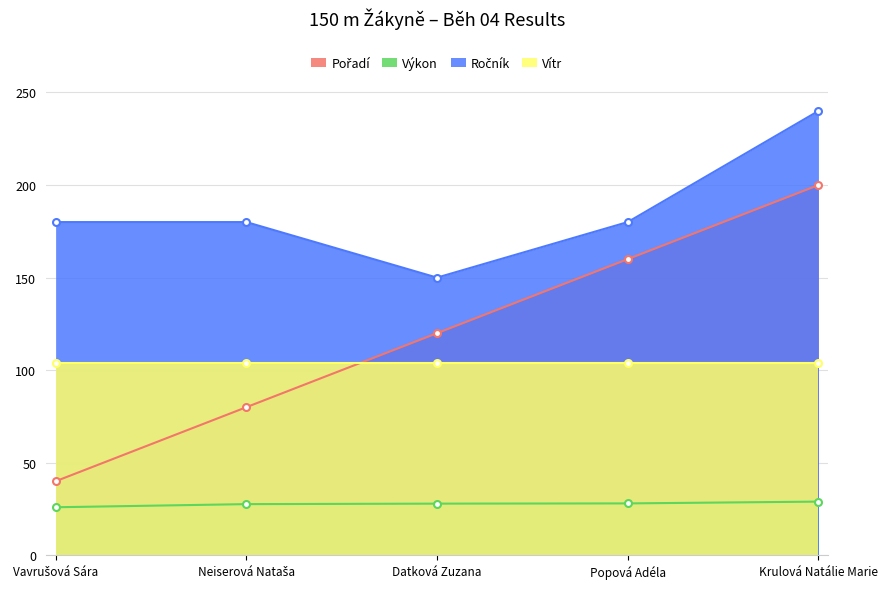

Count the Pořadí values in the range 80 to 160.

3